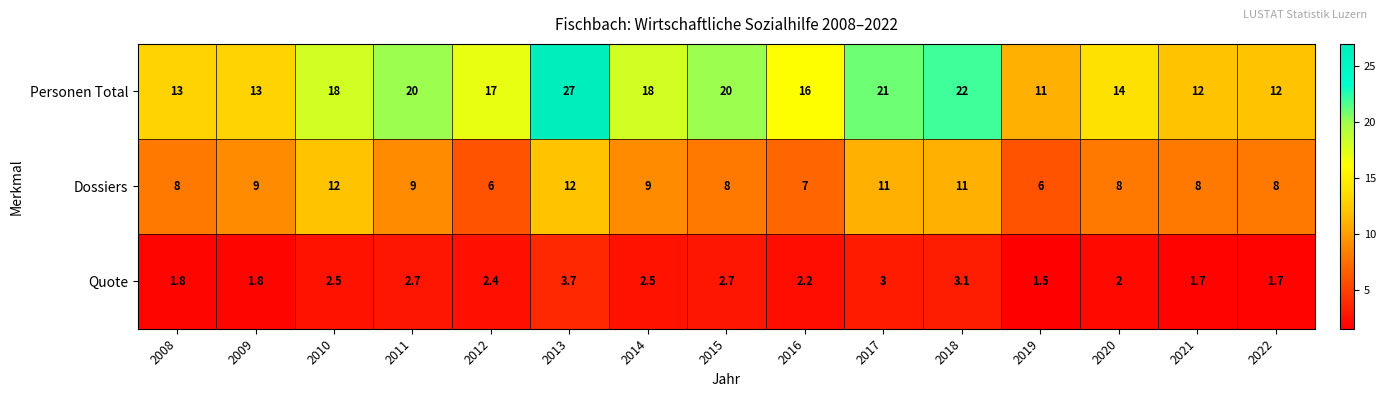

What is the difference between the highest and lowest values at 2012?

14.6